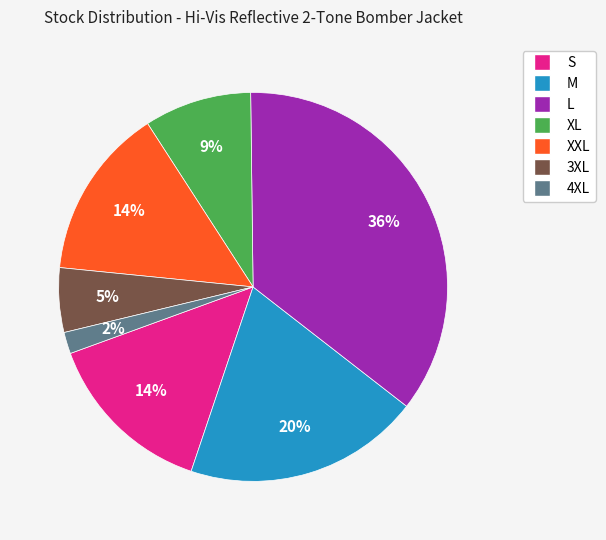

Which category has the biggest portion of the pie?

L